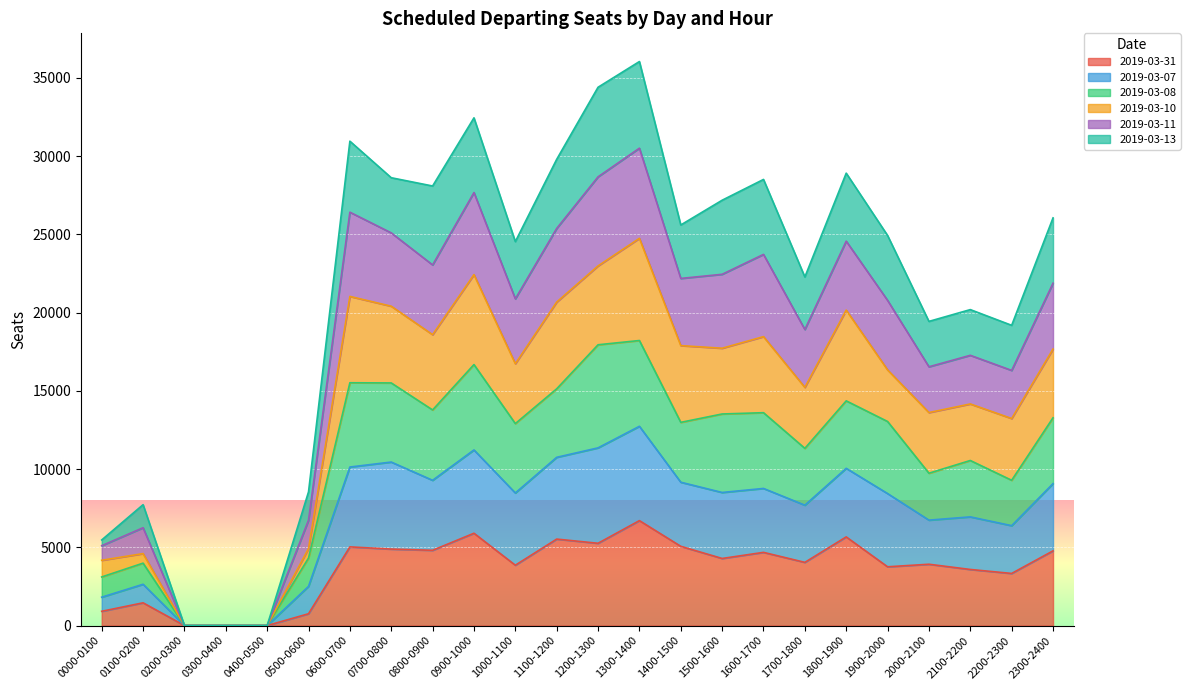

The value of 2019-03-31 at 2300-2400 is 4773. True or false?

True